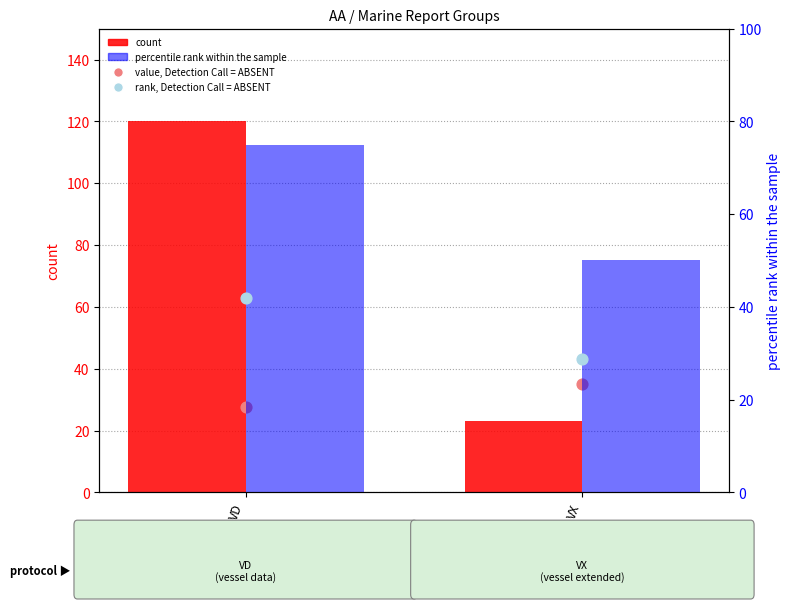

Is the value of percentile rank within the sample at VD greater than the value of rank, Detection Call = ABSENT at VX?

Yes